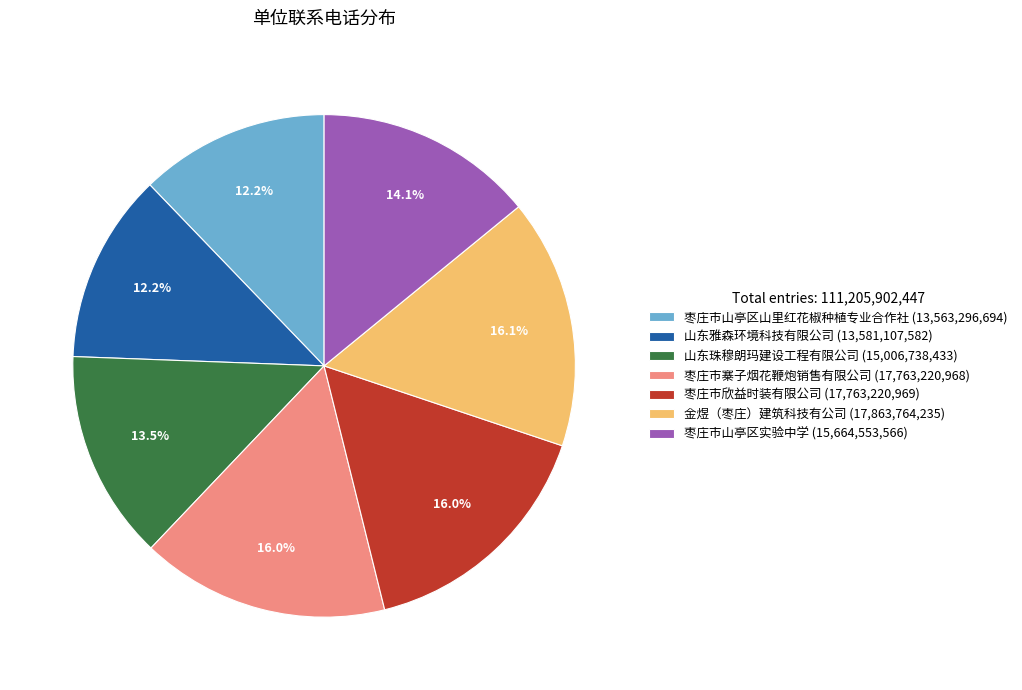

Does any single category account for the majority?

No